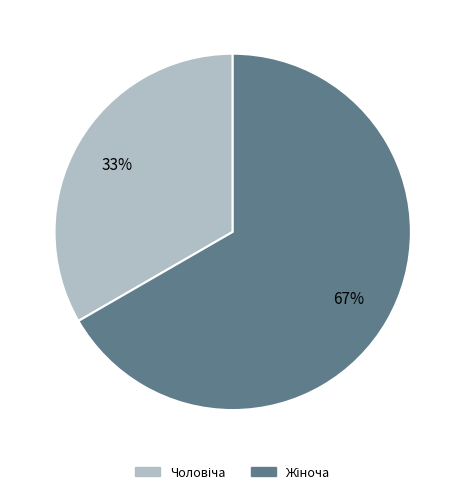

Does any single category account for the majority?

Yes